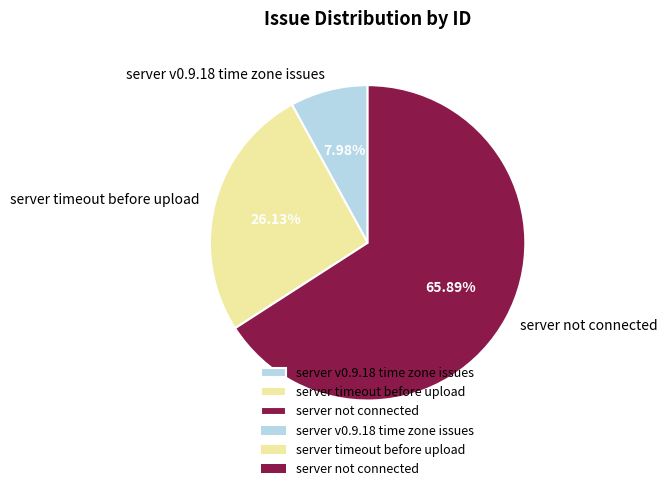

Rank the categories by value from lowest to highest.

server v0.9.18 time zone issues, server timeout before upload, server not connected